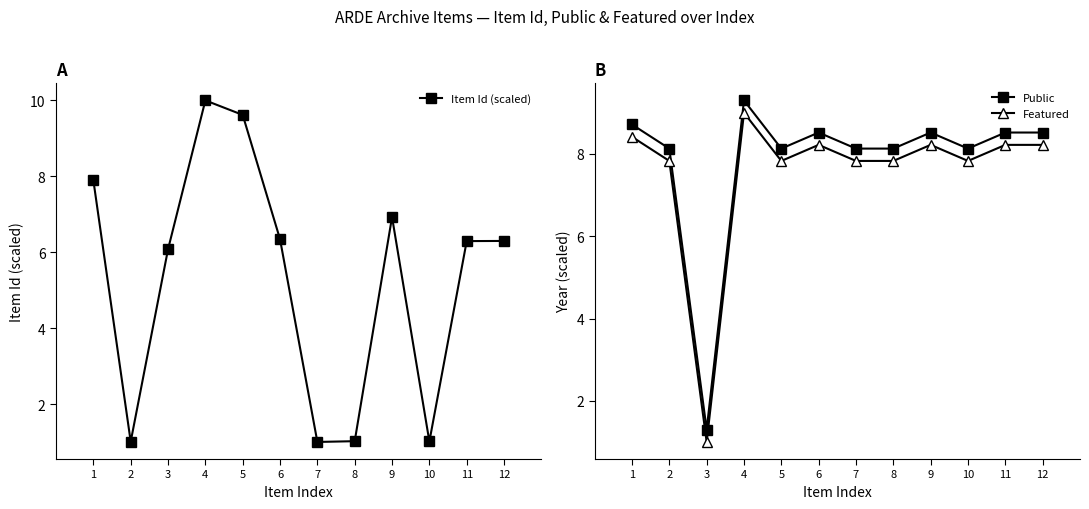

Where is Public nearest to the value 5?

2